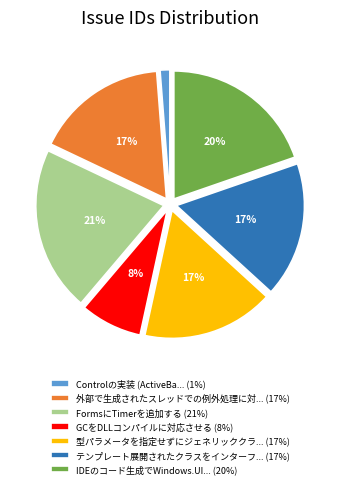

What percentage is the 外部で生成されたスレッドでの例外処理に対... (17%) slice, to the nearest percent?

17%